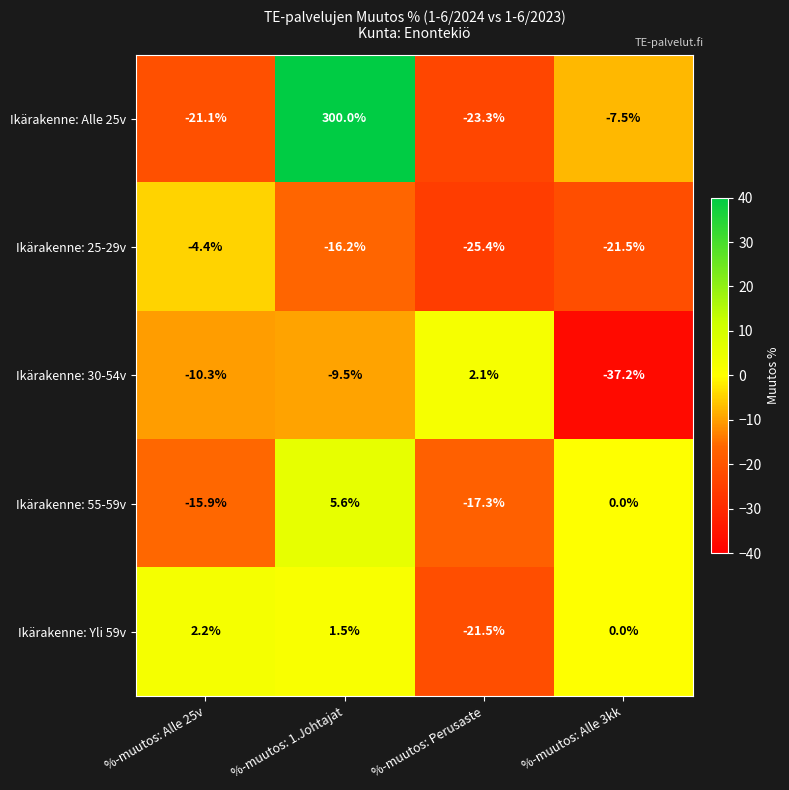

Reading right to left, transcribe all the data shown in this chart.

Ikärakenne: Alle 25v: -7.5	-23.3	300.0	-21.1
Ikärakenne: 25-29v: -21.5	-25.4	-16.2	-4.4
Ikärakenne: 30-54v: -37.2	2.1	-9.5	-10.3
Ikärakenne: 55-59v: 0.0	-17.3	5.6	-15.9
Ikärakenne: Yli 59v: 0.0	-21.5	1.5	2.2